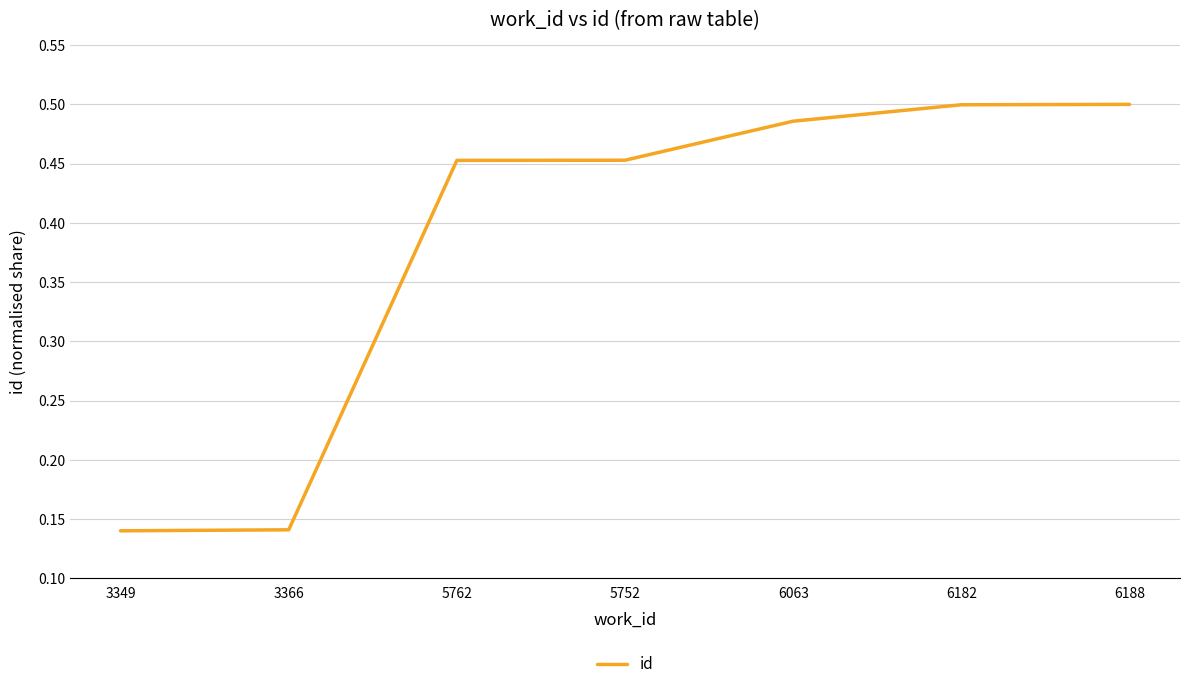

What is the average value?

0.4